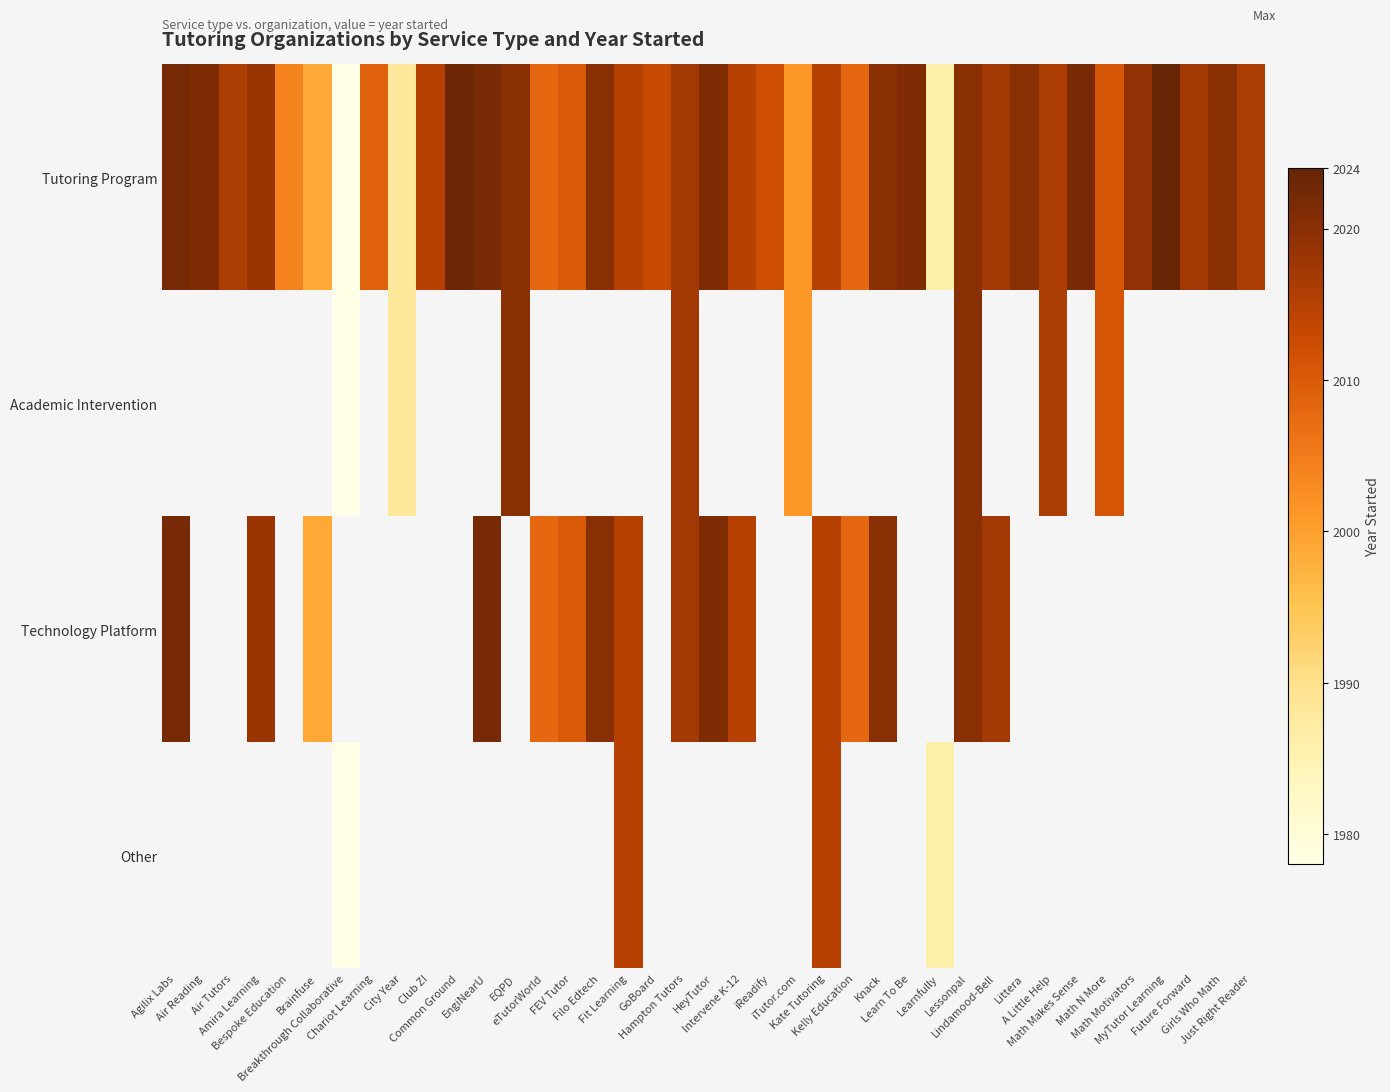

Which series has the largest total across all categories?

Tutoring Program